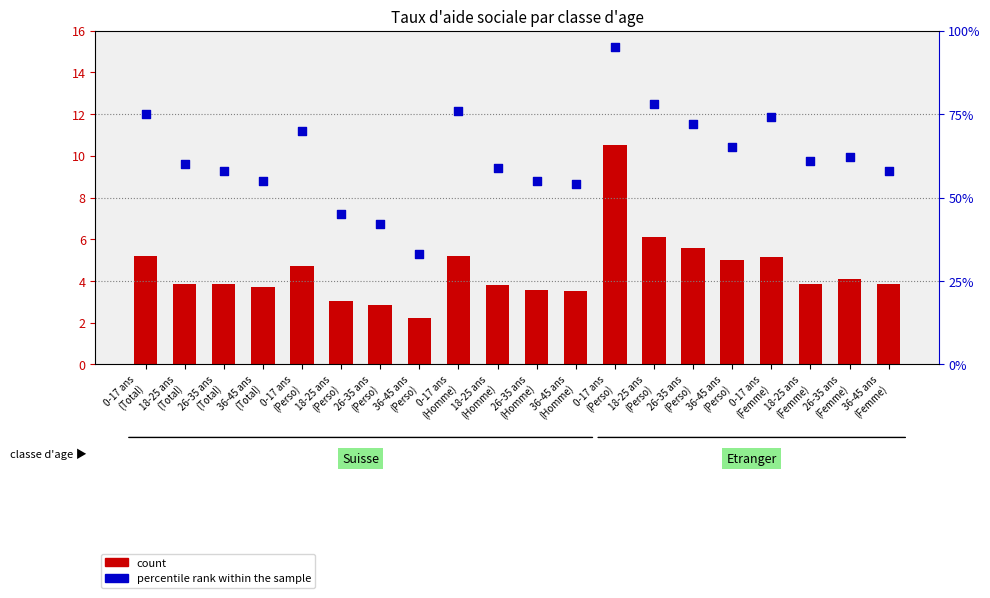

Which series contains the highest Y value?

percentile rank within the sample